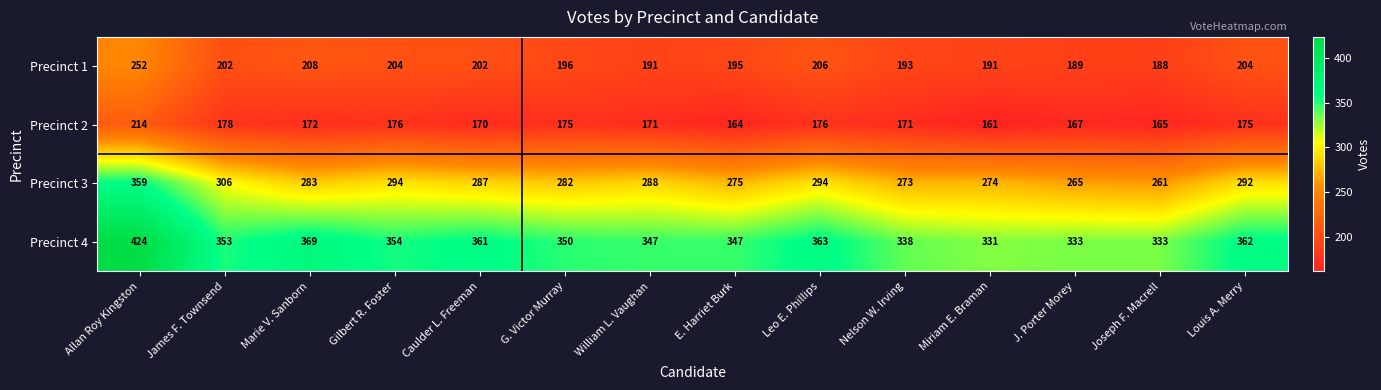

Which series changed the most between Gilbert R. Foster and Leo E. Phillips?

Precinct 4